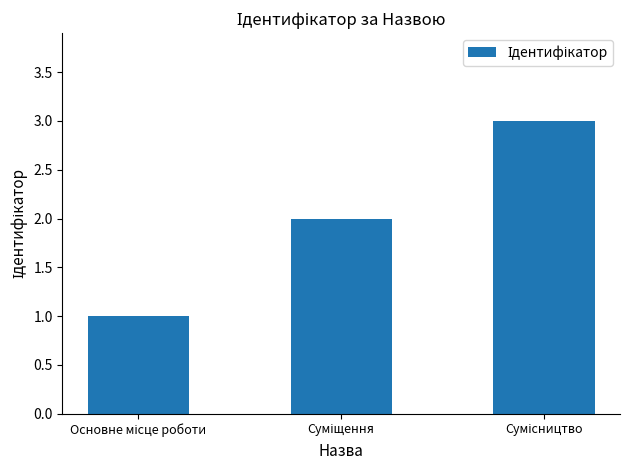

What is the sum of all values?

6